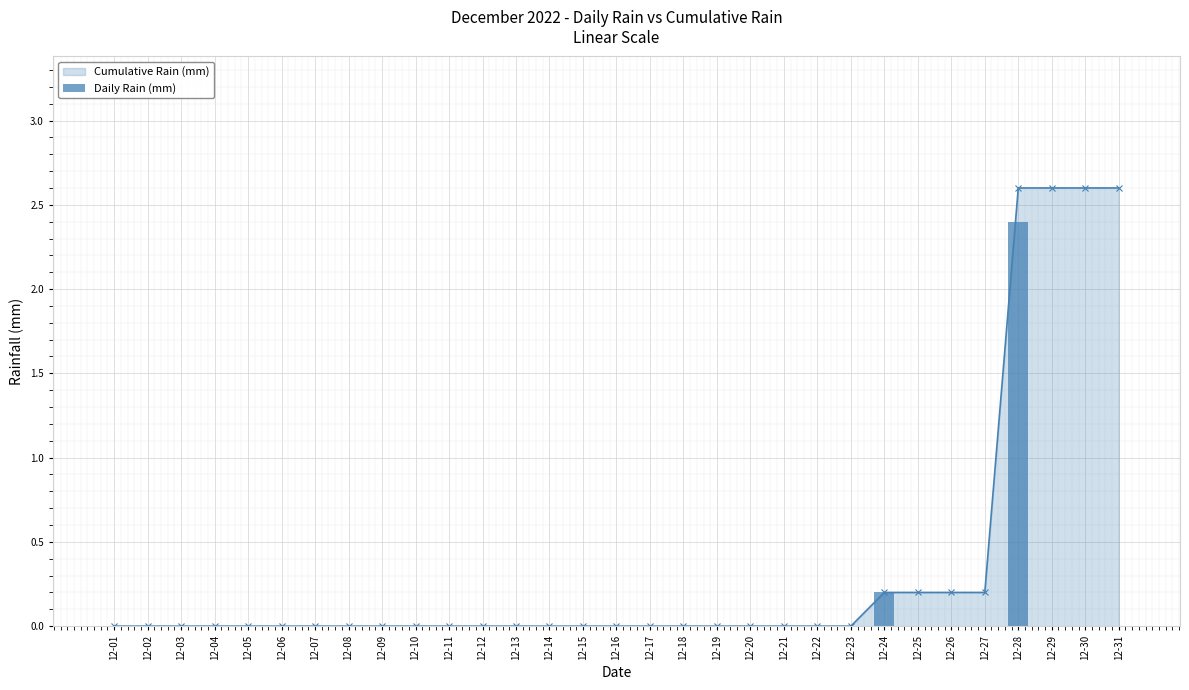

List the labels in order of value, smallest first.

12-01, 12-02, 12-03, 12-04, 12-05, 12-06, 12-07, 12-08, 12-09, 12-10, 12-11, 12-12, 12-13, 12-14, 12-15, 12-16, 12-17, 12-18, 12-19, 12-20, 12-21, 12-22, 12-23, 12-25, 12-26, 12-27, 12-29, 12-30, 12-31, 12-24, 12-28